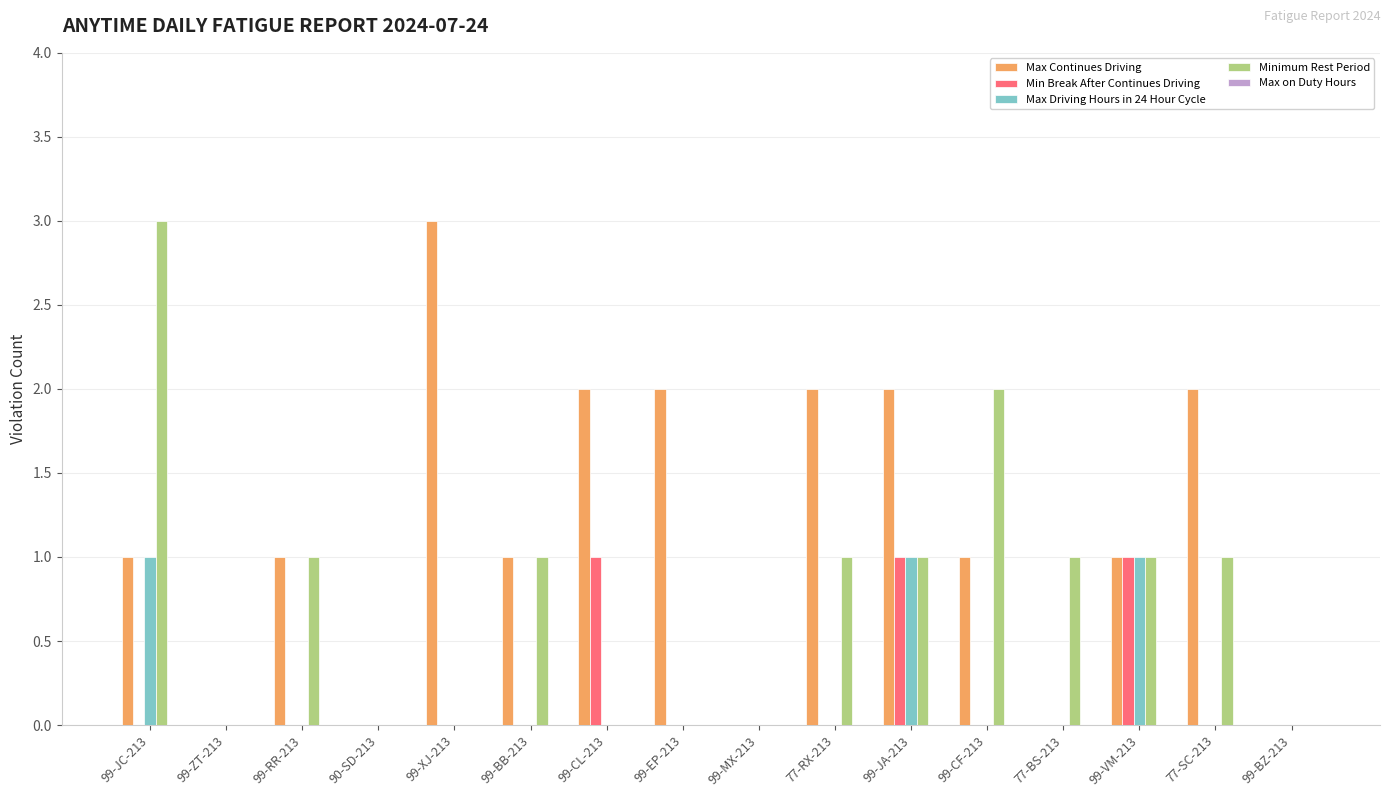

Between 99-CL-213 and 99-MX-213, which series saw the biggest shift?

Max Continues Driving